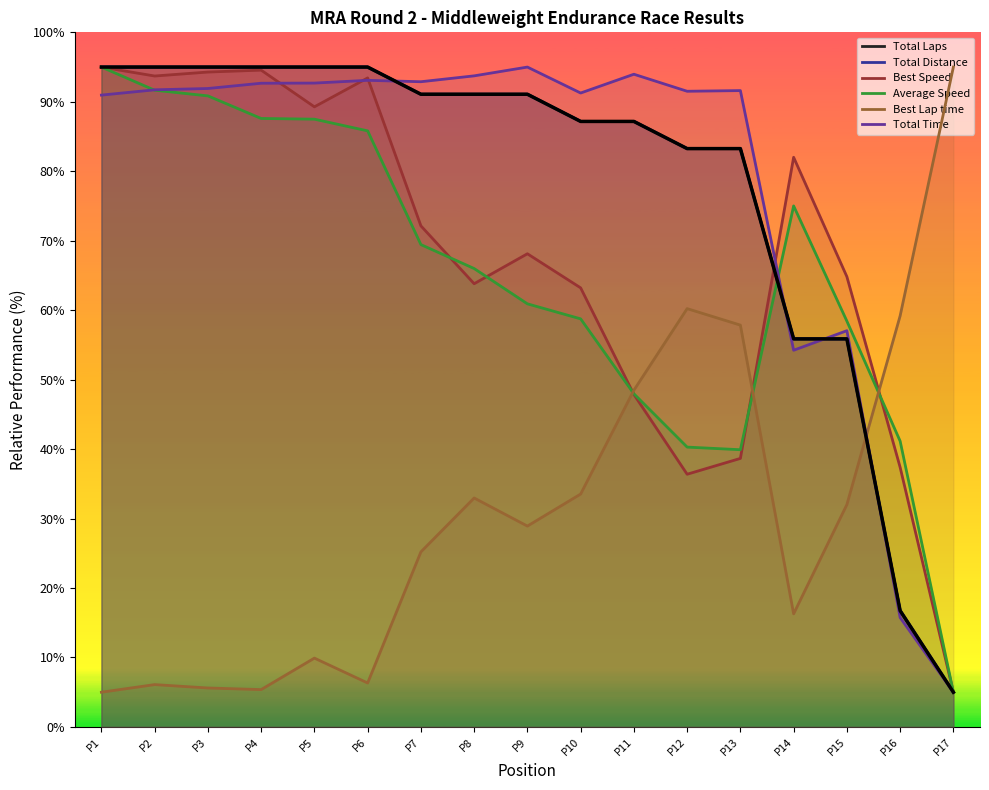

Which category has the highest value in the Total Distance series?

P1